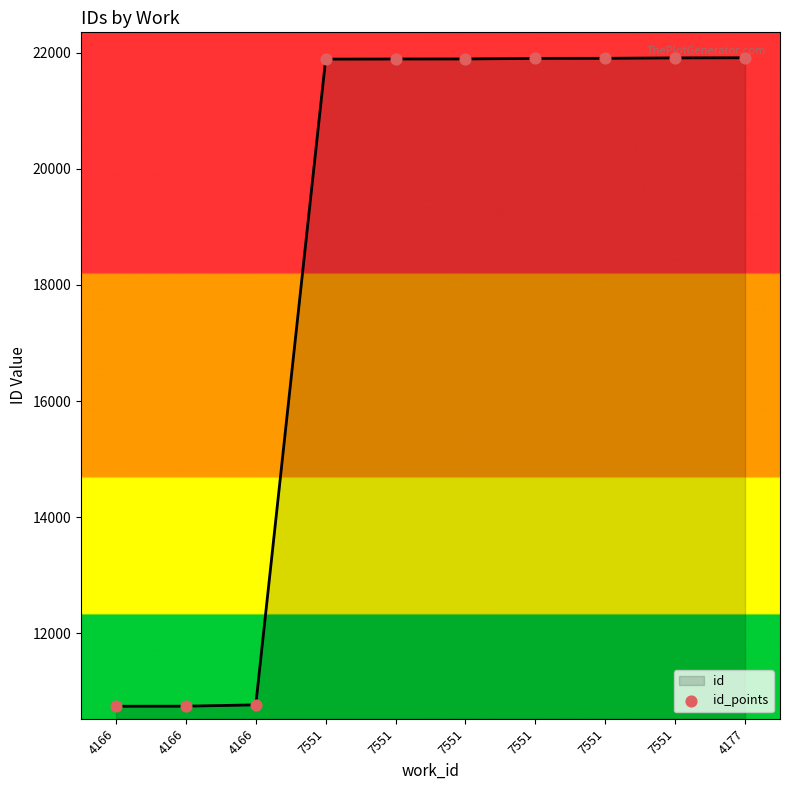

What is the change in value from 4166 to 7551?

+11146